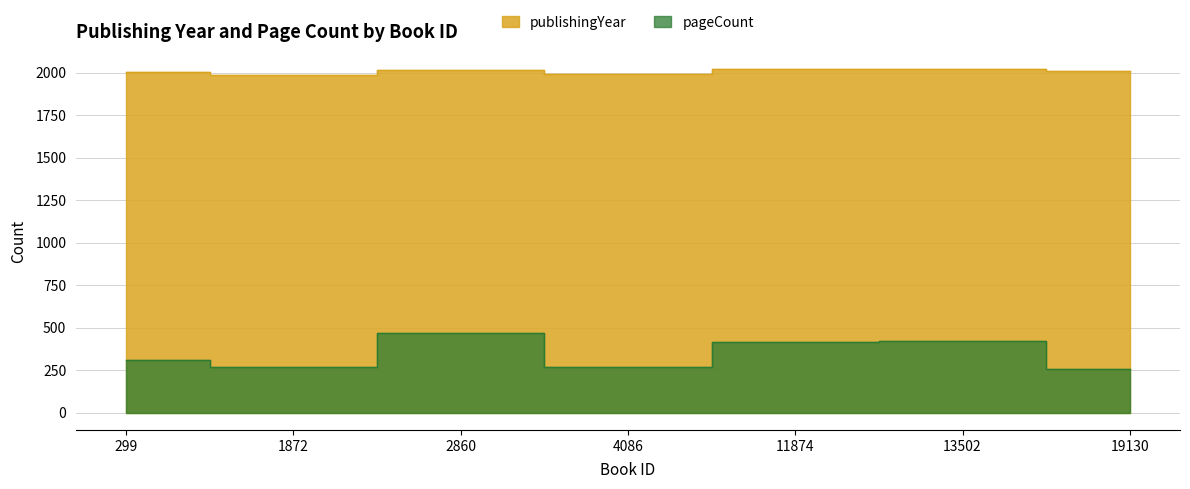

Which series has the widest spread of values?

pageCount